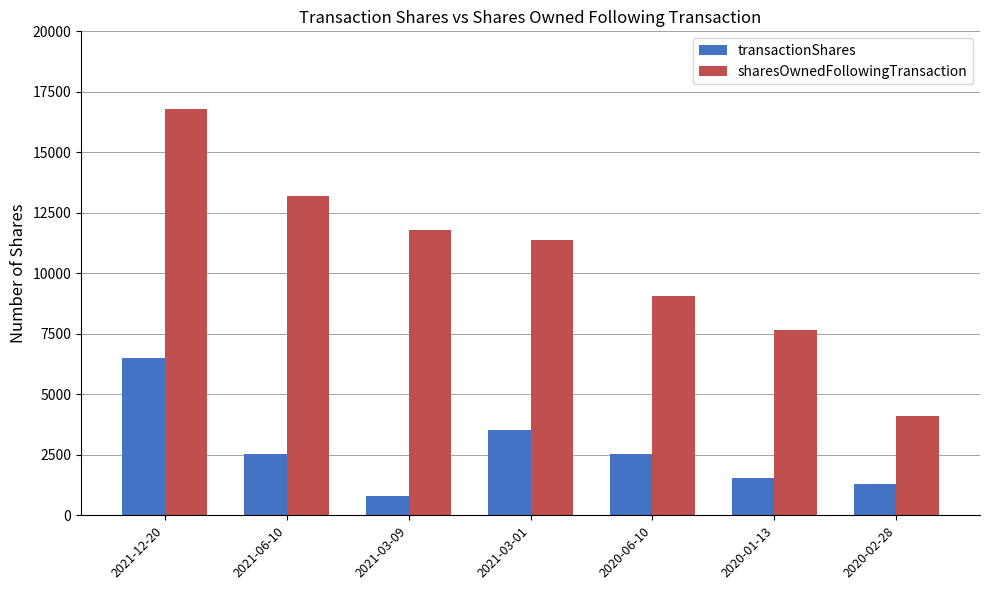

Is the value of transactionShares at 2021-03-09 greater than the value of sharesOwnedFollowingTransaction at 2020-01-13?

No